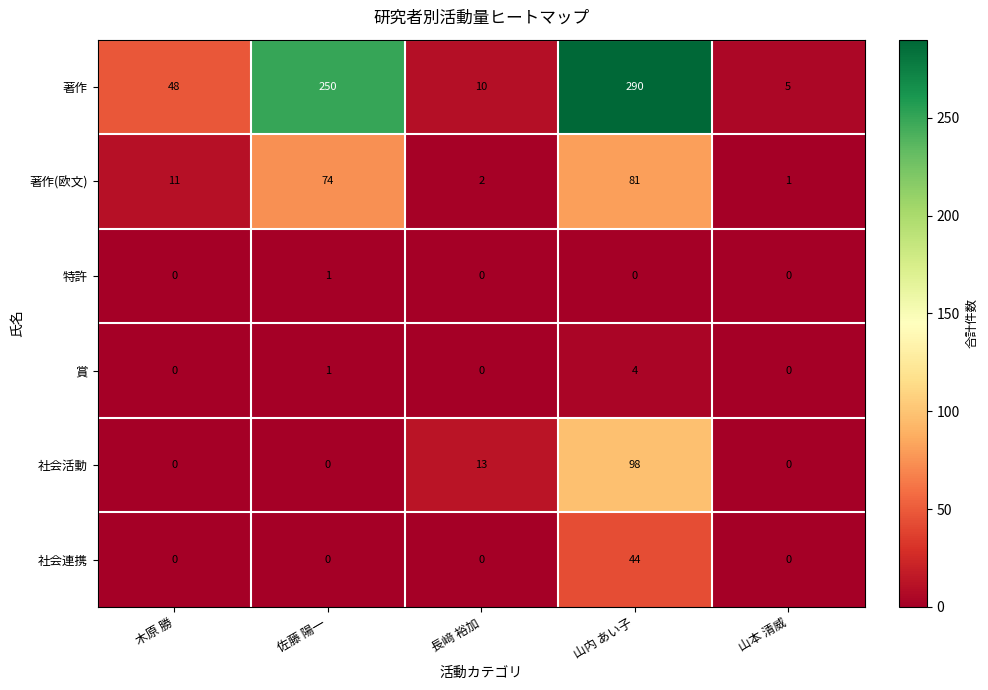

Reading right to left, list all the values displayed in this chart.

著作: 5	290	10	250	48
著作(欧文): 1	81	2	74	11
特許: 0	0	0	1	0
賞: 0	4	0	1	0
社会活動: 0	98	13	0	0
社会連携: 0	44	0	0	0